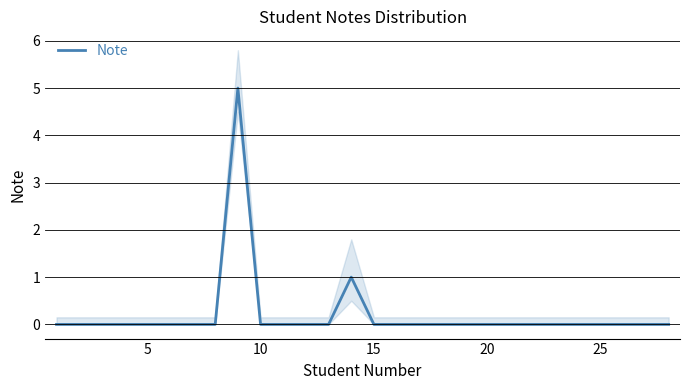

What is the highest value of the Note series?

5